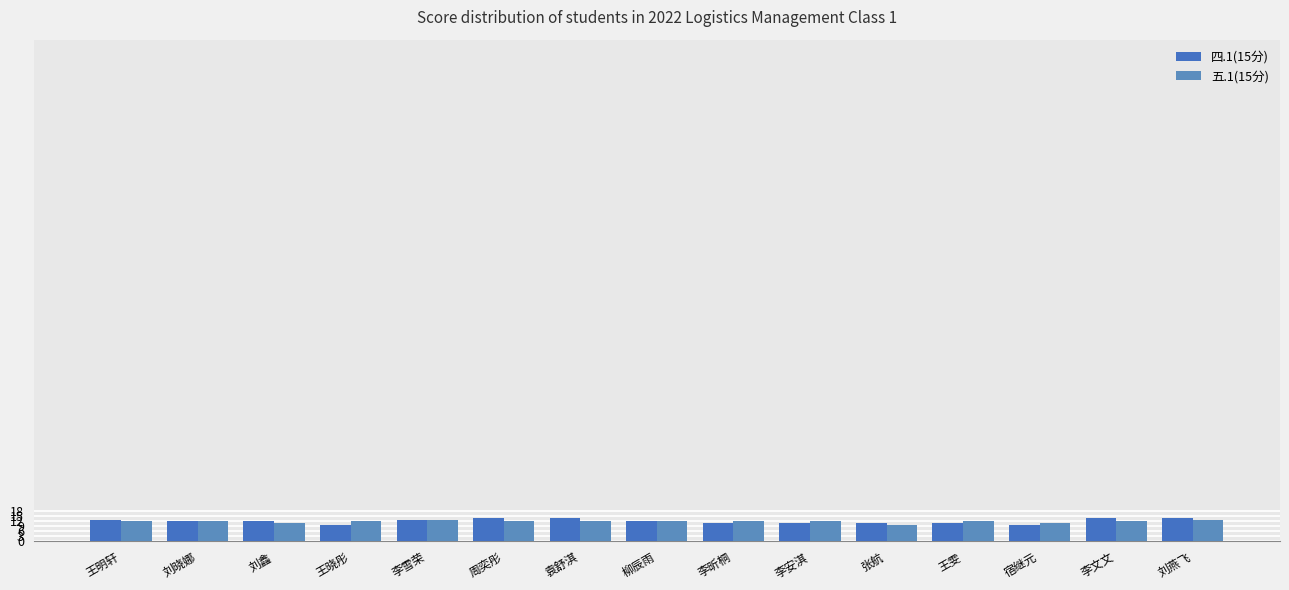

Which has a higher value, 张航 or 刘晓娜?

刘晓娜